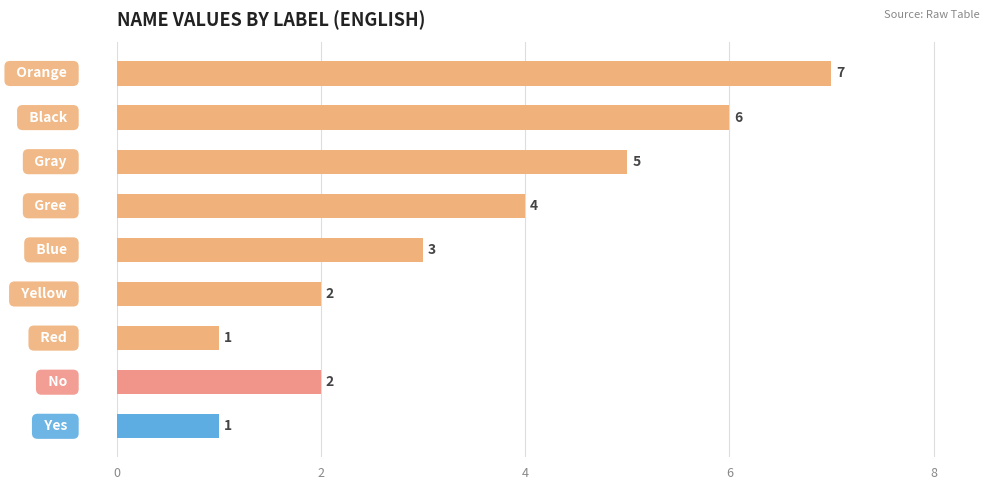

Count the values in the range 2 to 5.

5